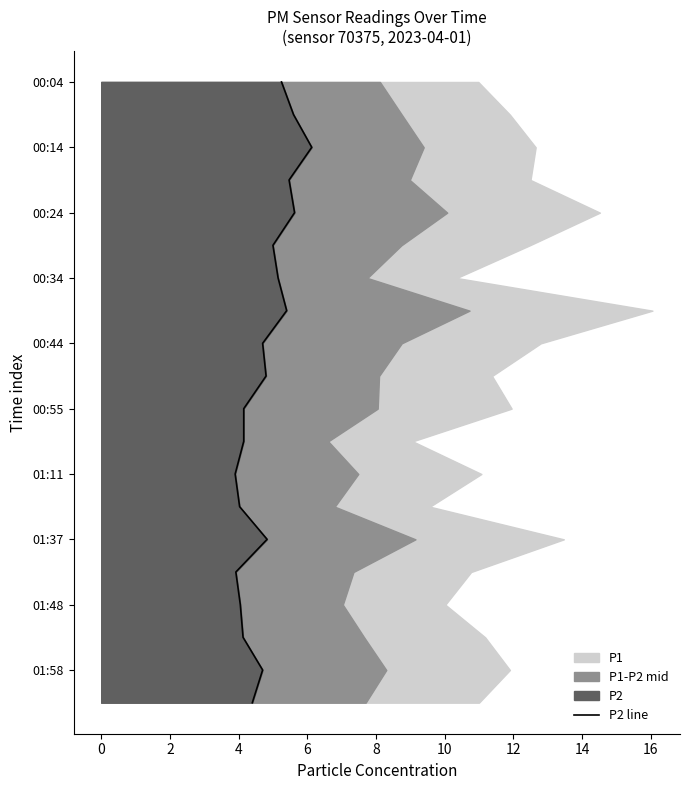

Is it true that the value at 18 is 4?

False